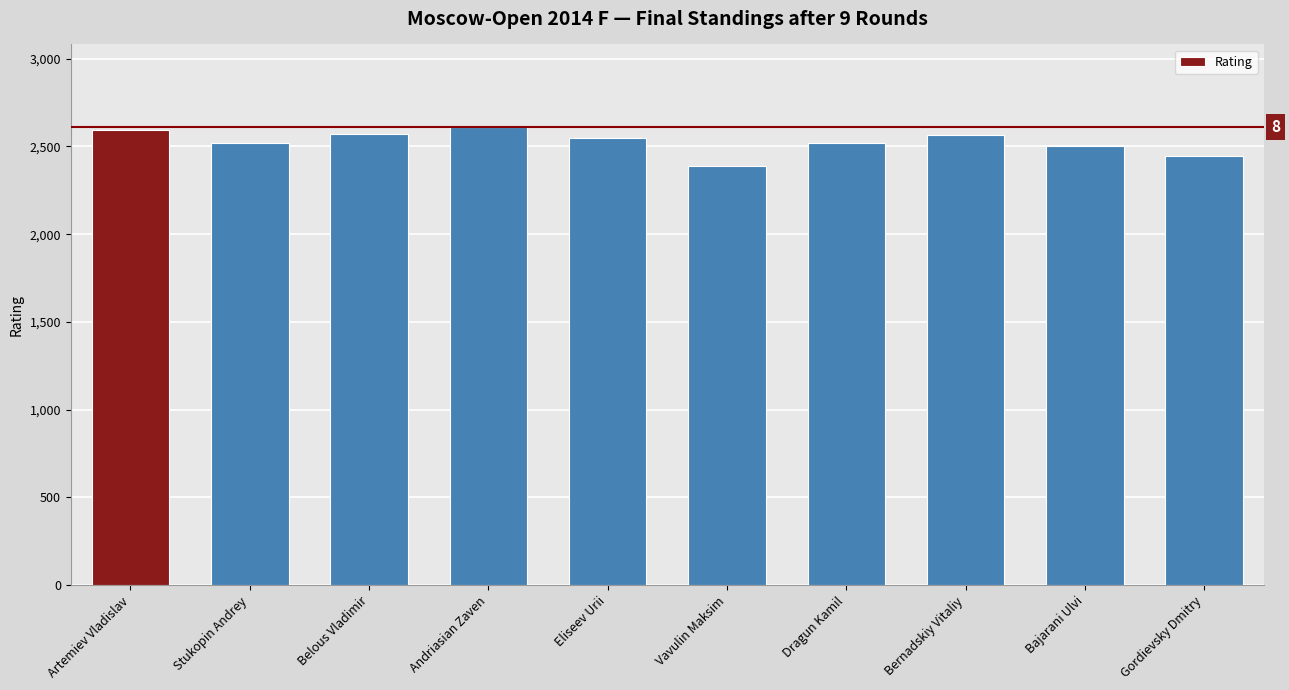

What is the label of the 9th bar from the right?

Stukopin Andrey